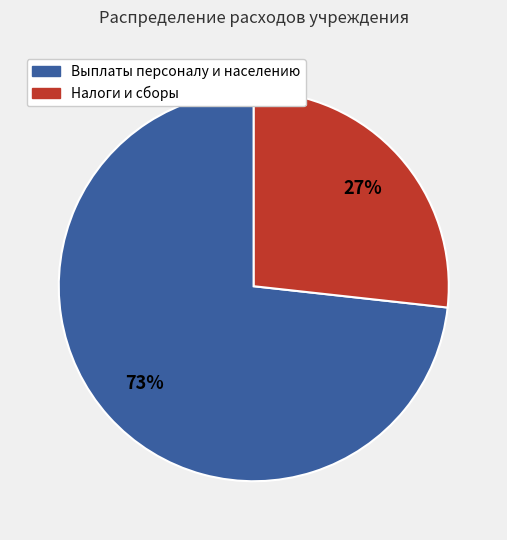

Is there any slice that represents more than half of the pie?

Yes